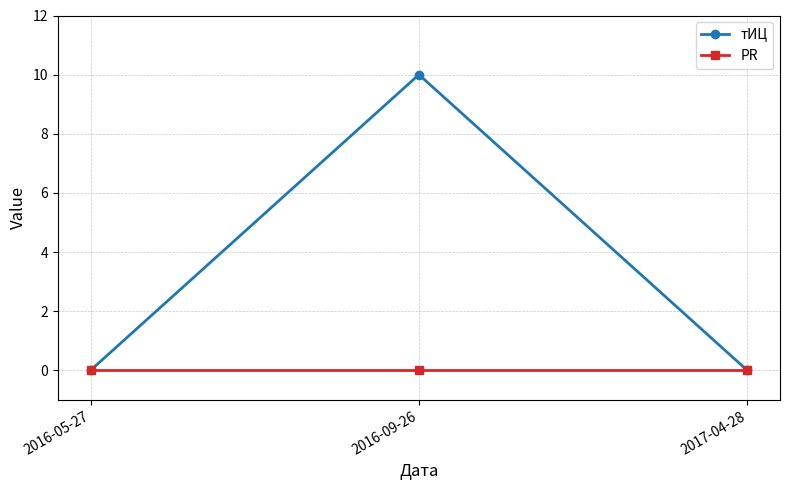

Reading left to right, list all the values displayed in this chart.

тИЦ: 0	10	0
PR: 0	0	0